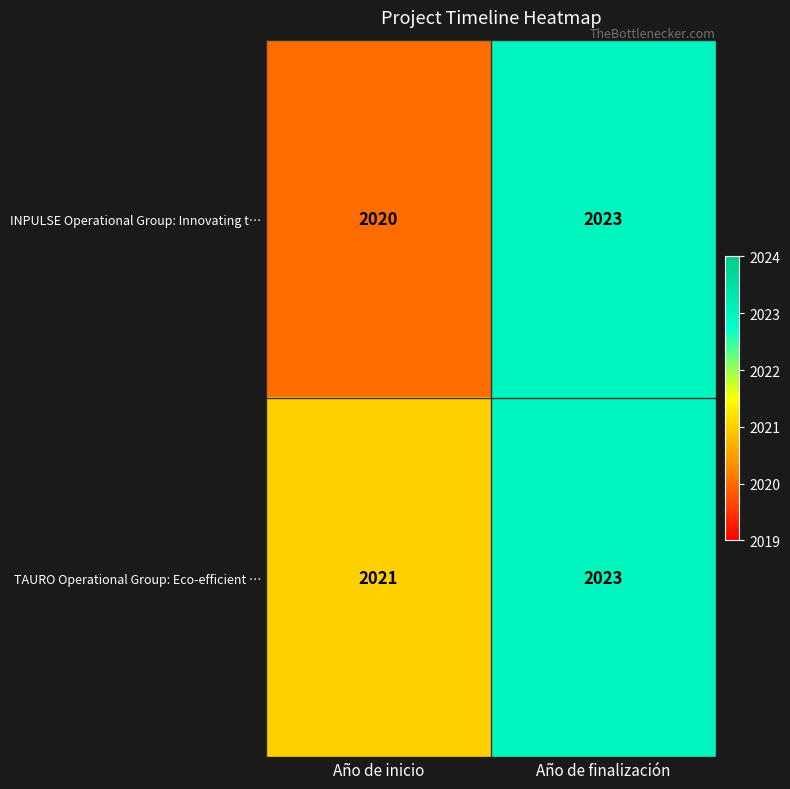

Reading left to right, extract all data points from this chart.

INPULSE Operational Group: Innovating t…: Año de inicio=2020	Año de finalización=2023
TAURO Operational Group: Eco-efficient …: Año de inicio=2021	Año de finalización=2023